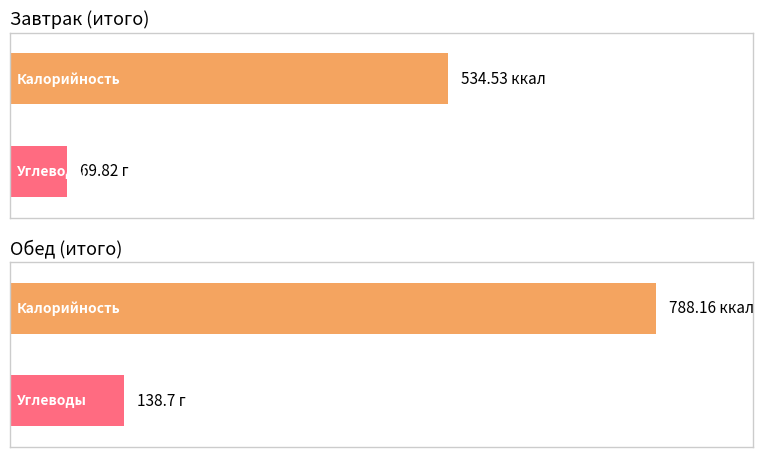

Are the bars horizontal?

Yes